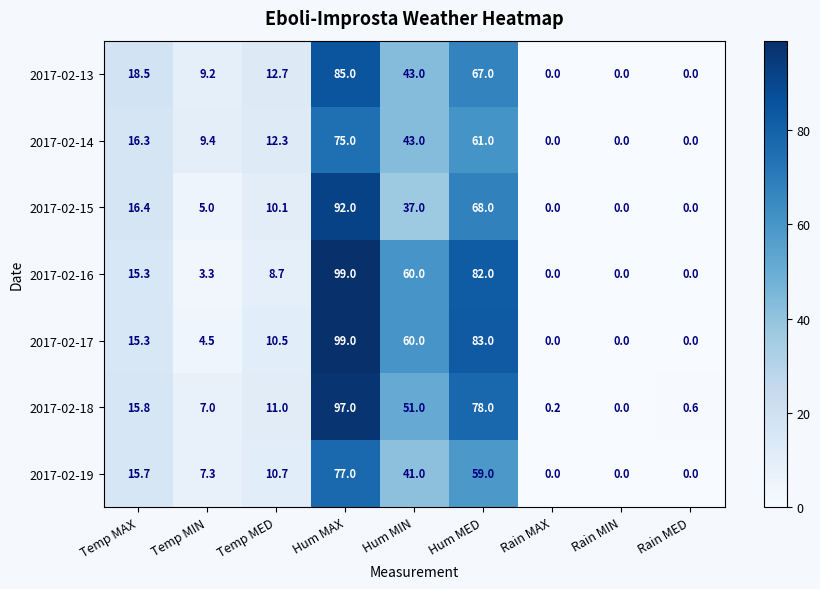

What is the difference between the maximum and minimum values in the 2017-02-15 series?

92.0